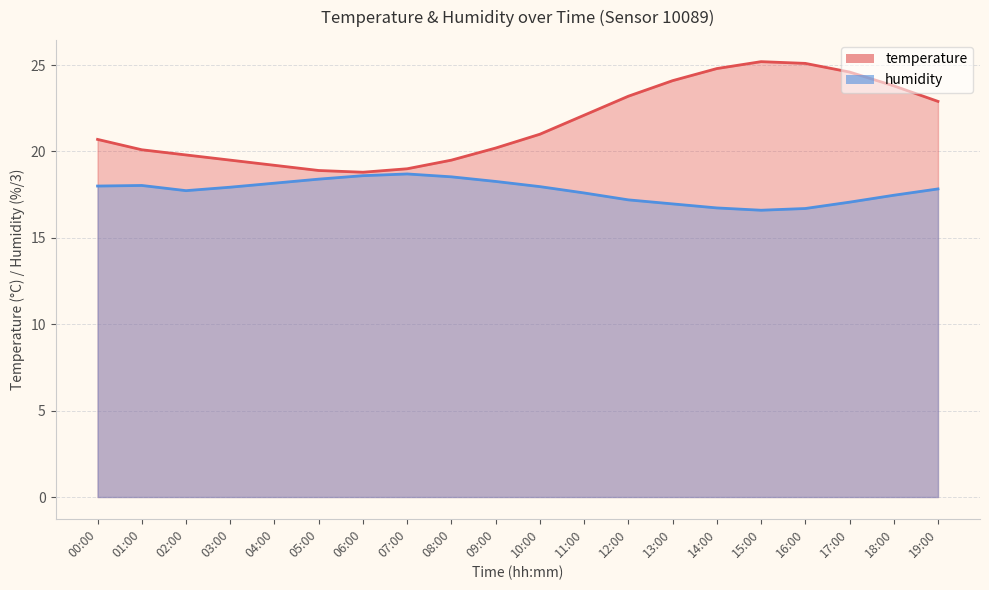

Which series has the widest spread of values?

temperature